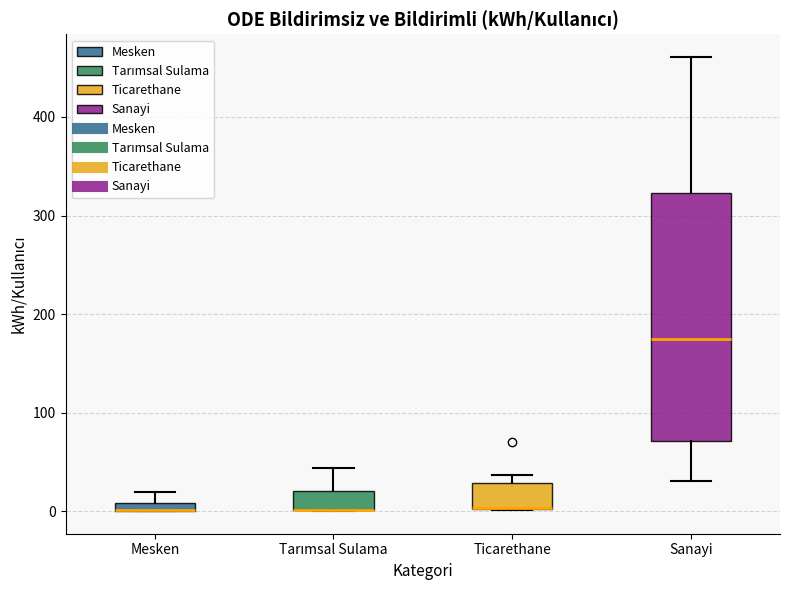

Comparing the boxes themselves (not the whiskers), which one is the tallest?

Sanayi